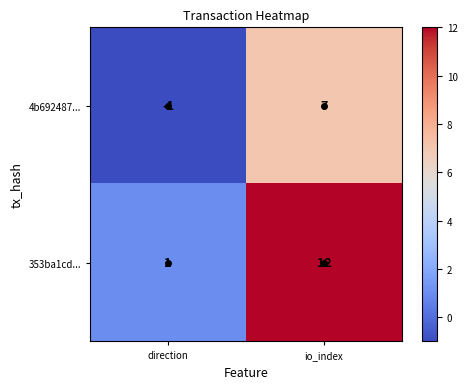

At direction, list the series in order from largest to smallest.

353ba1cd..., 4b692487...